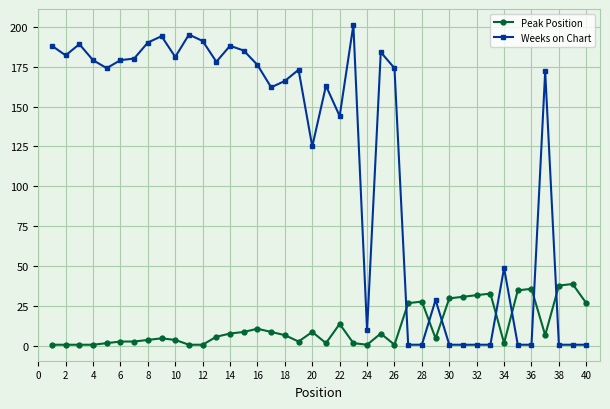

After their last crossing, which series has the higher values: Weeks on Chart or Peak Position?

Peak Position